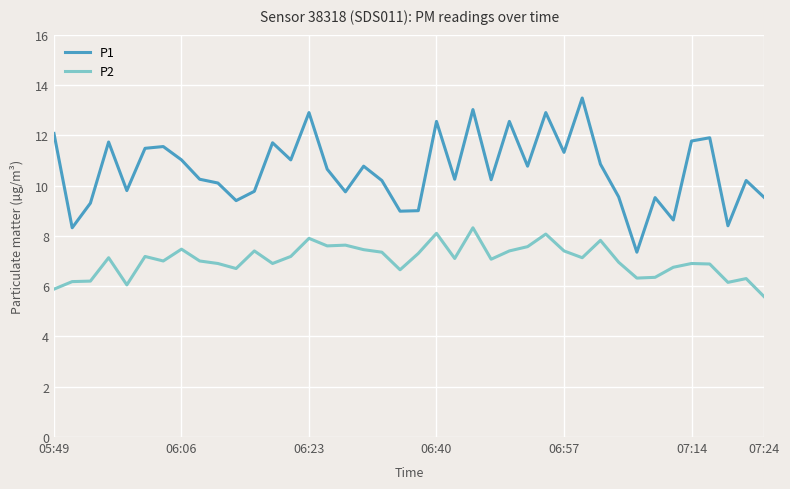

What is the minimum value for P2?

5.6